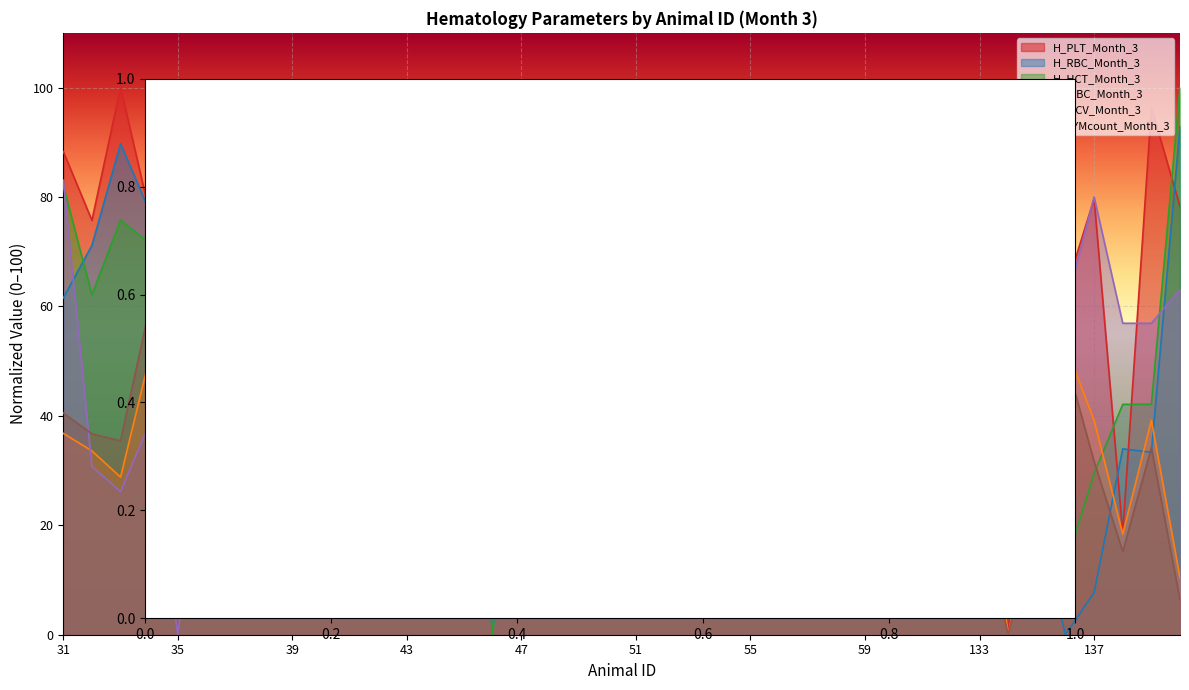

What is the difference between the H_WBC_Month_3 values at 31 and 40?

2.4